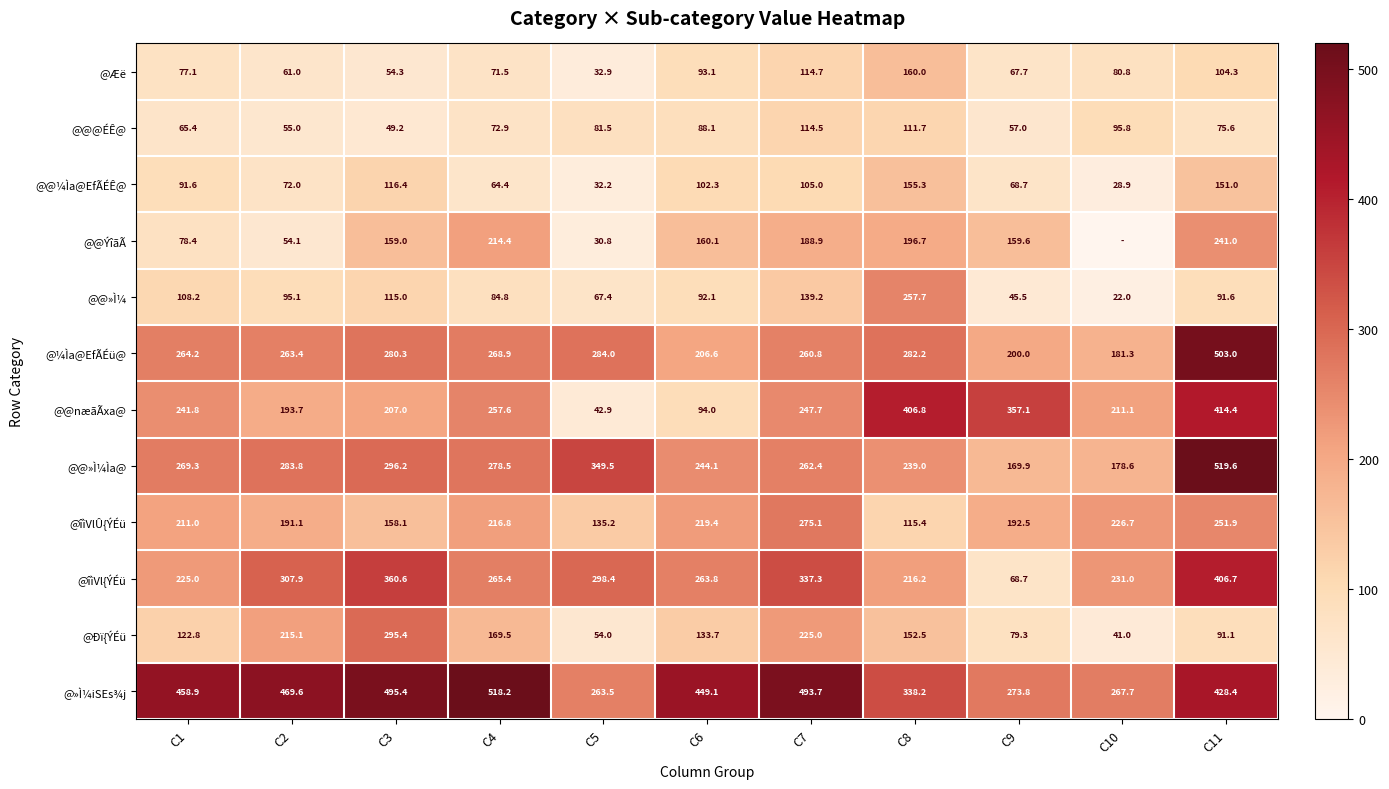

What is the spread (max minus min) of values at C3?

446.2